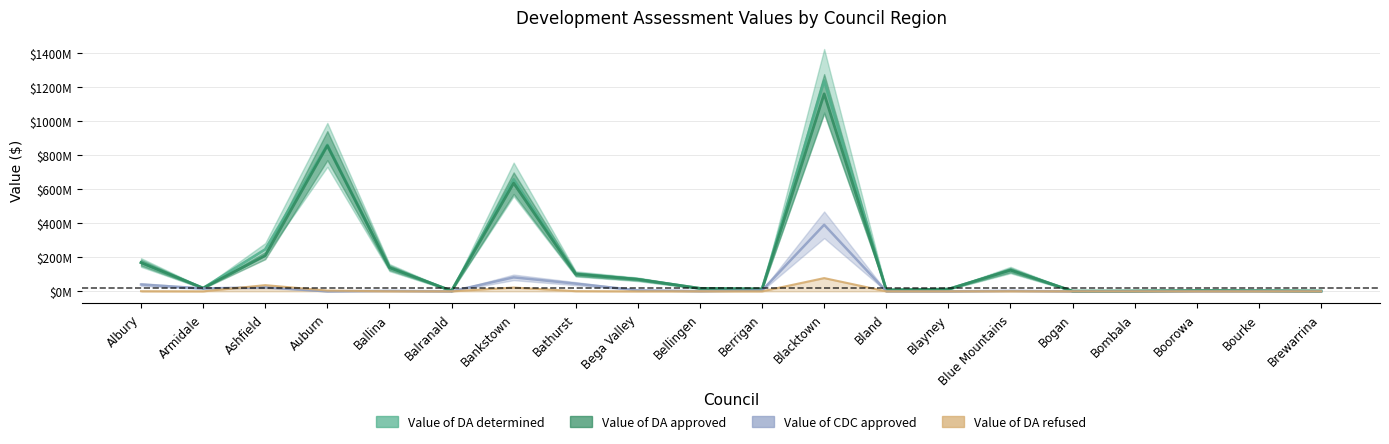

List the series in order of their peak value, lowest first.

Value of DA refused, Value of CDC approved, Value of DA approved, Value of DA determined